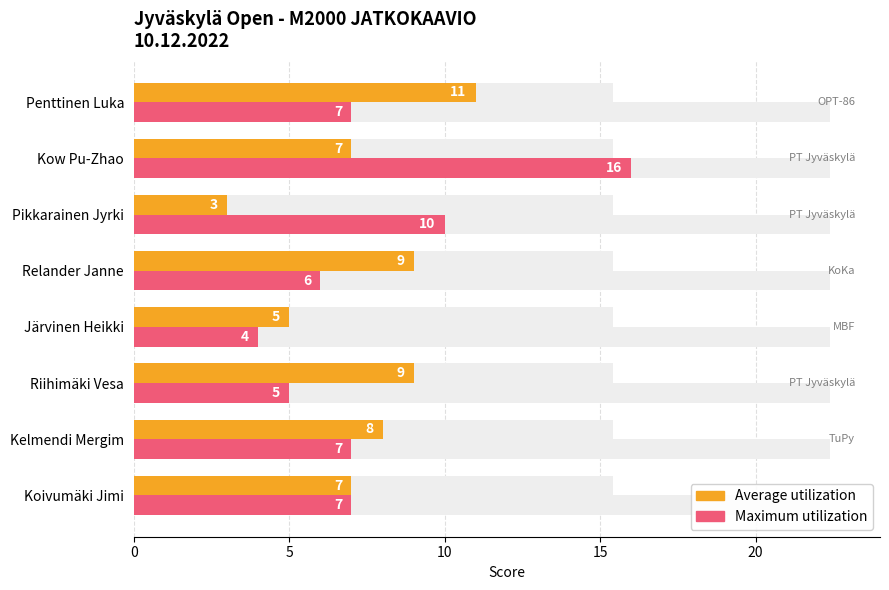

How many categories are shown in the chart?

8